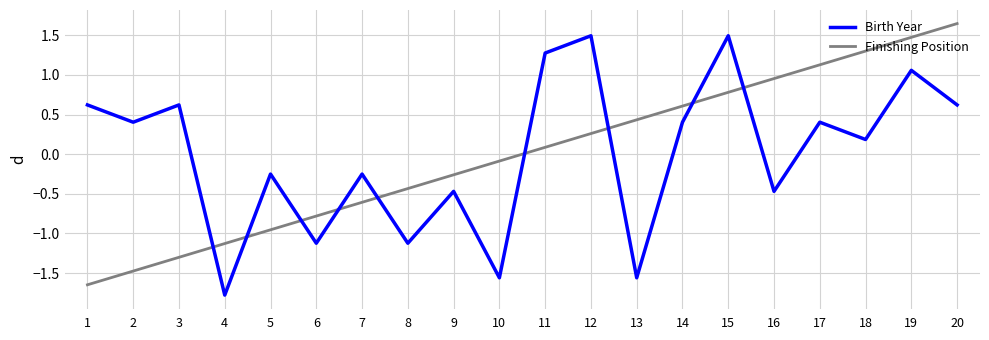

At 3, list the series in order from largest to smallest.

Birth Year, Finishing Position